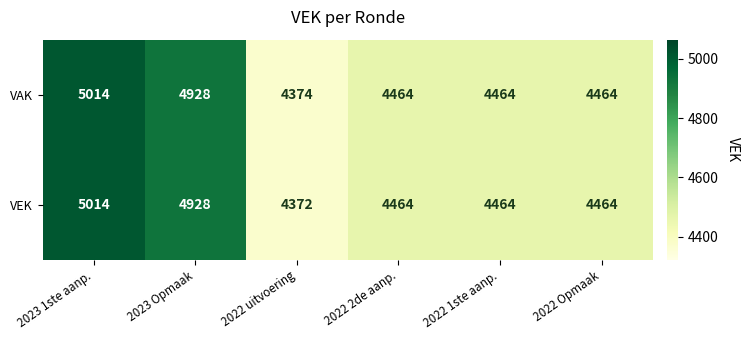

How many data points in VAK are less than 4464?

1